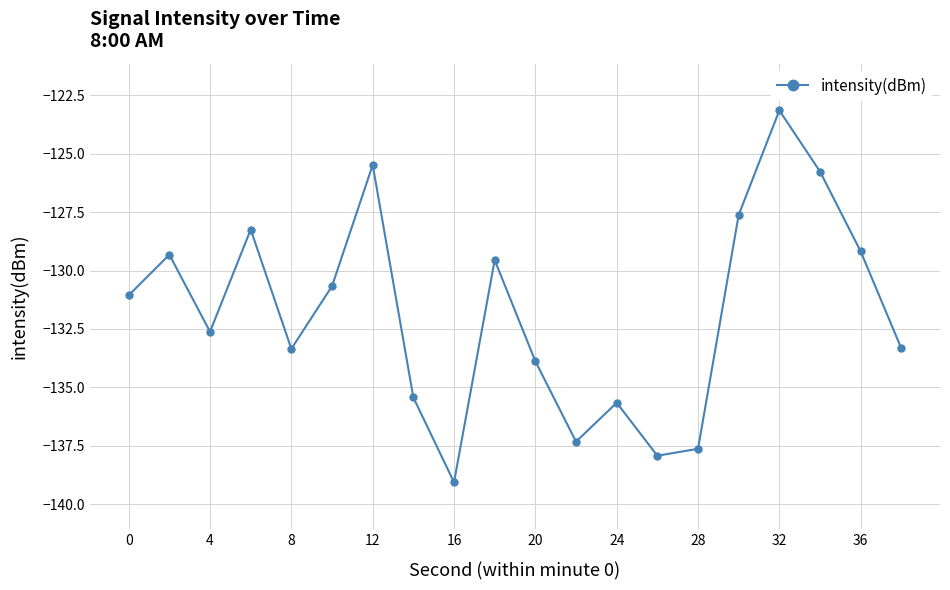

What is the sum of all values?

-2636.2